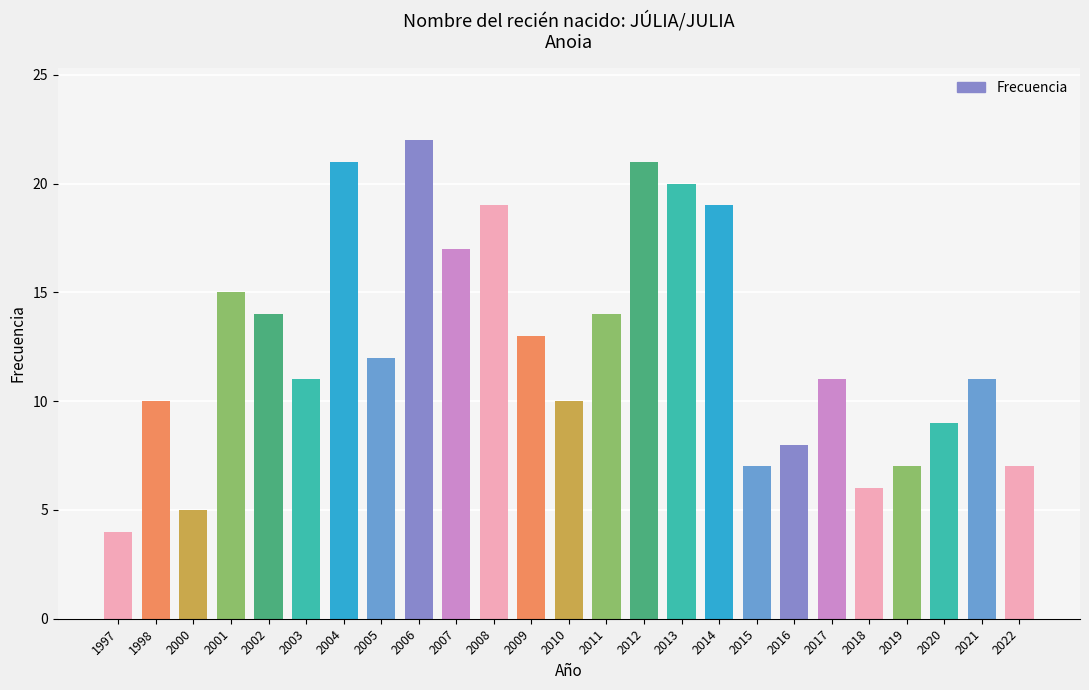

What is the difference between the values at 2018 and 1998?

4